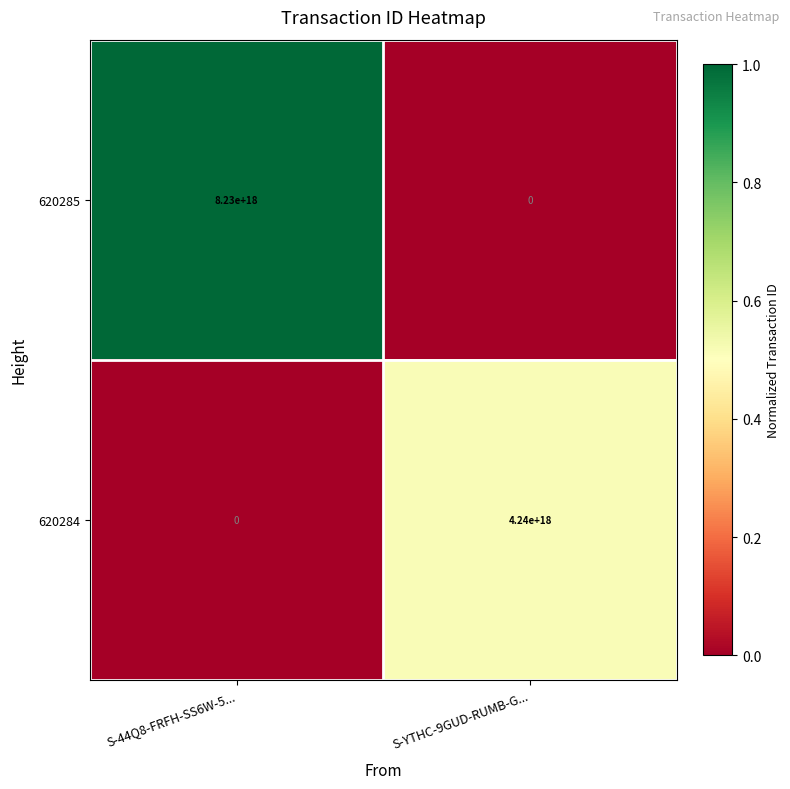

Count the number of data series in this chart.

2